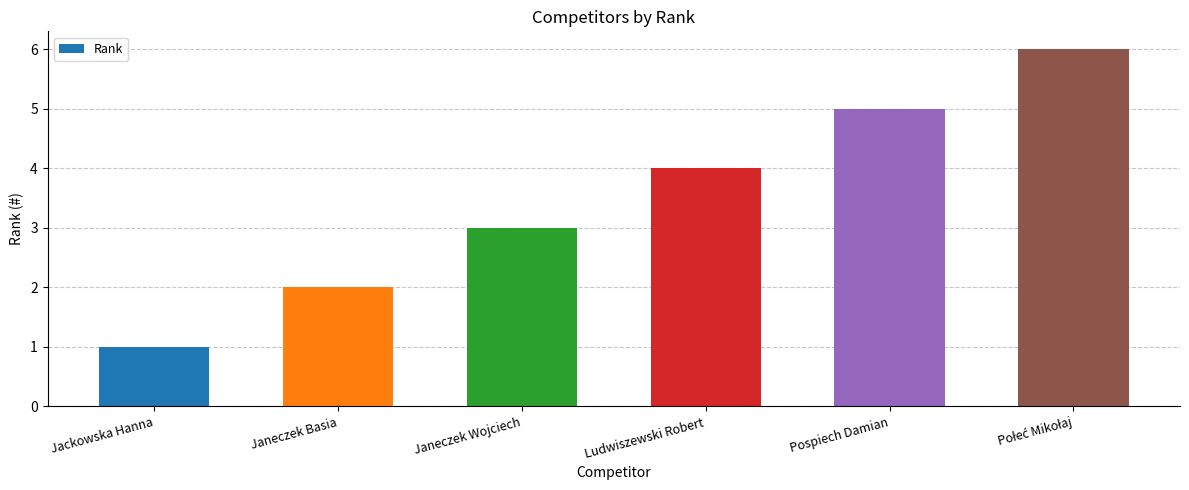

The value at Janeczek Wojciech is 3. True or false?

True